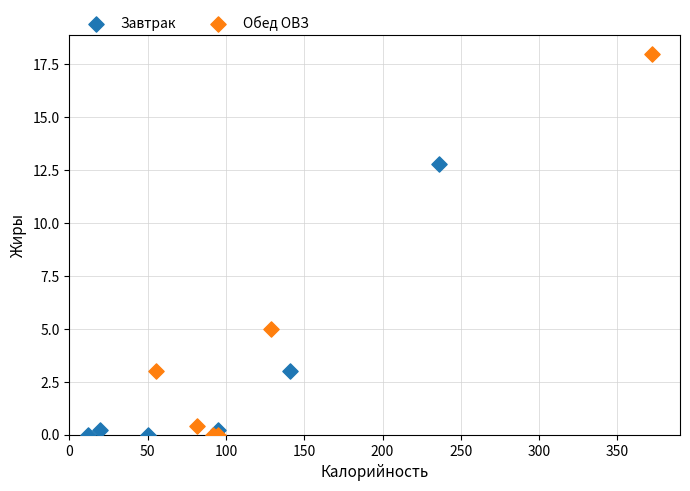

Which series contains the highest Y value?

Обед ОВЗ